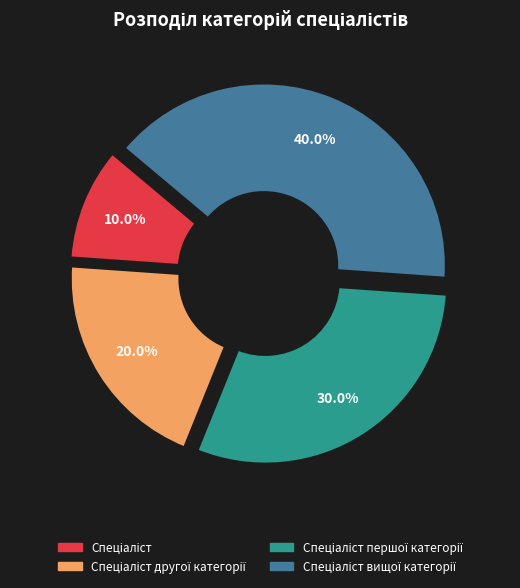

Is there any slice that represents more than half of the pie?

No